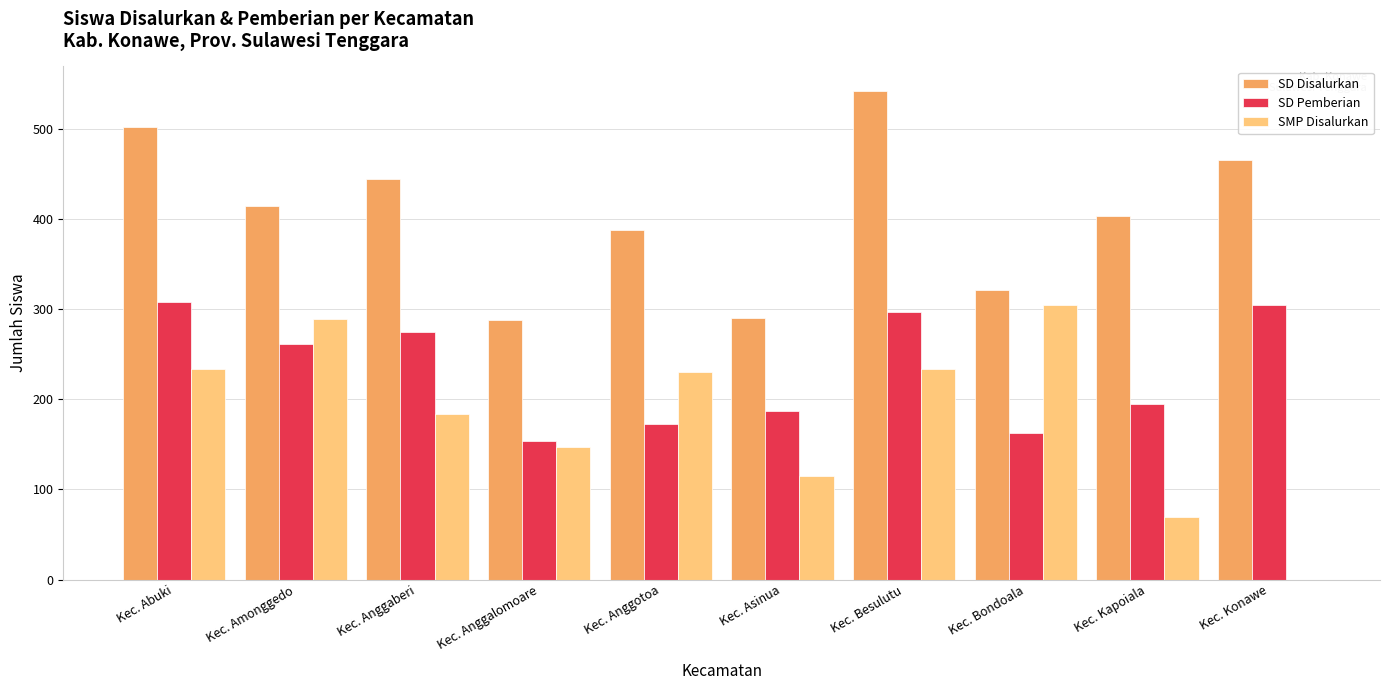

At which label does SMP Disalurkan first exceed 230?

Kec. Abuki